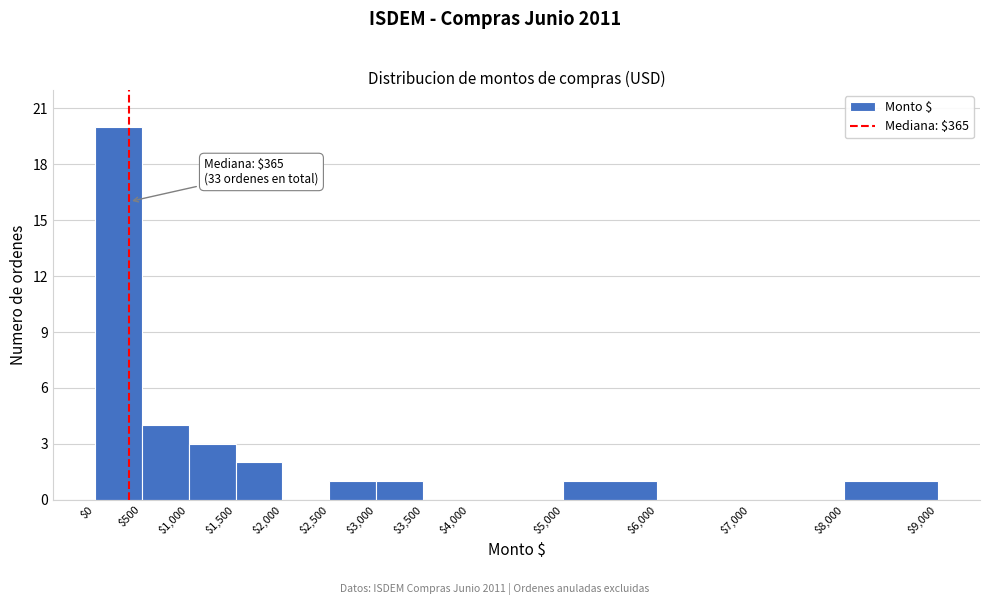

Over which range of the x-axis is the bar tallest?

$0 to $500